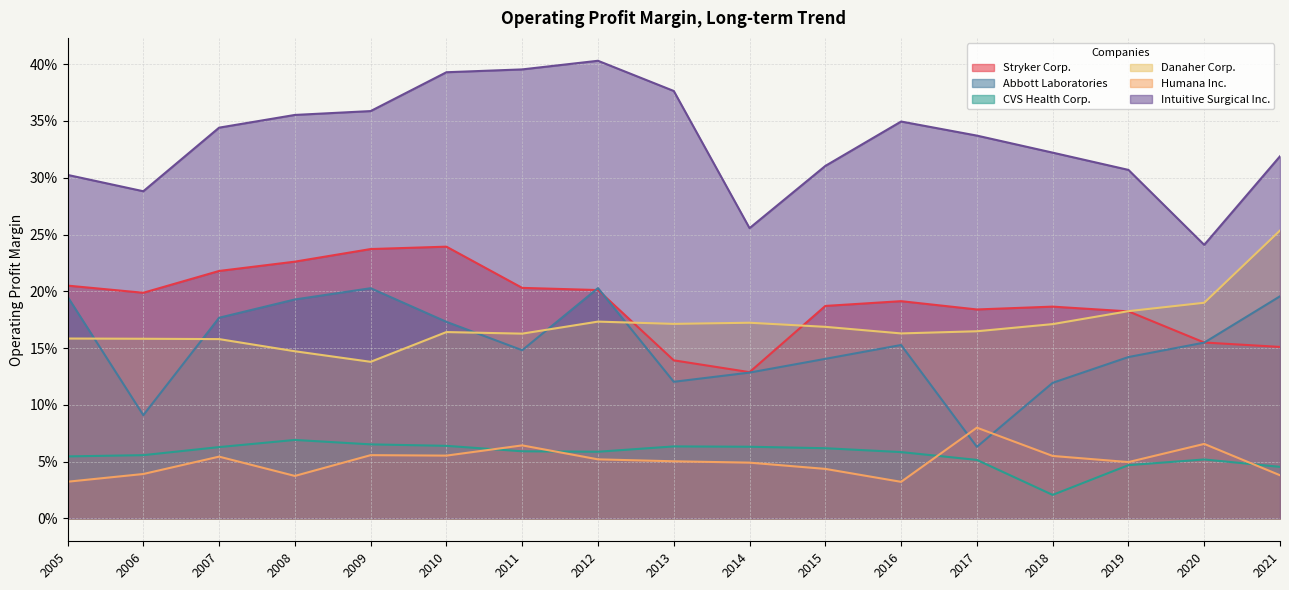

At which category is the sum across all series the highest?

2012